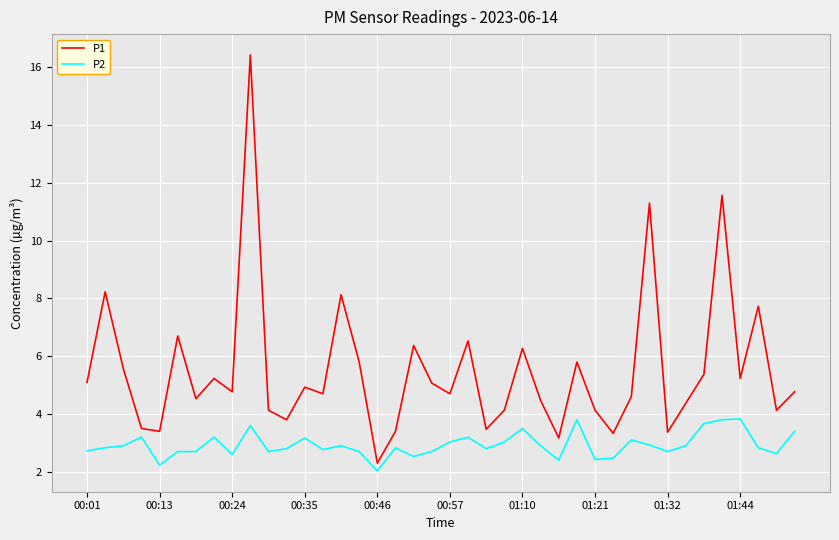

What is the sum of all P1 values?

220.5